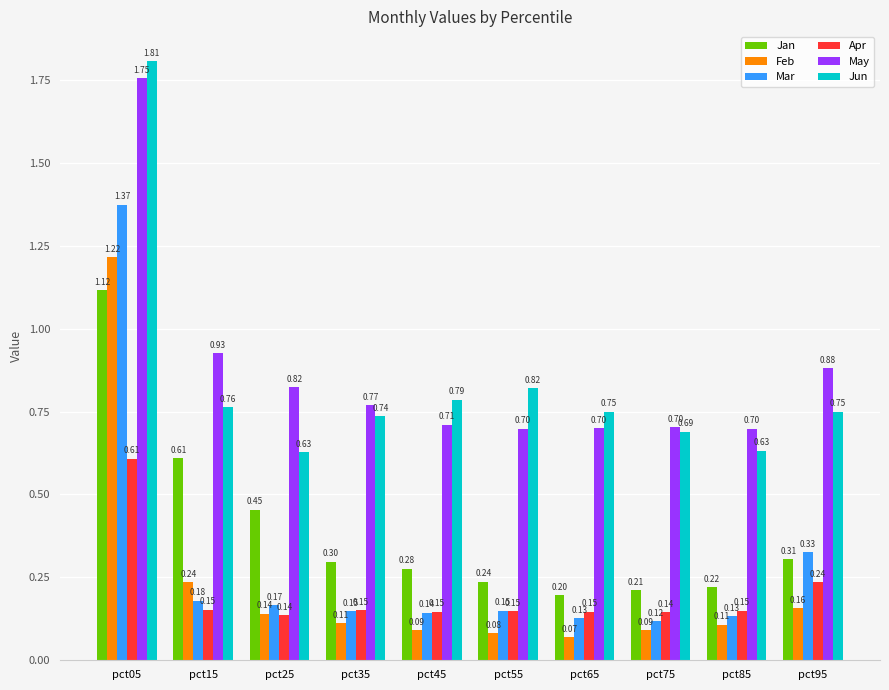

At pct05, list the series in order from smallest to largest.

Apr, Jan, Feb, Mar, May, Jun